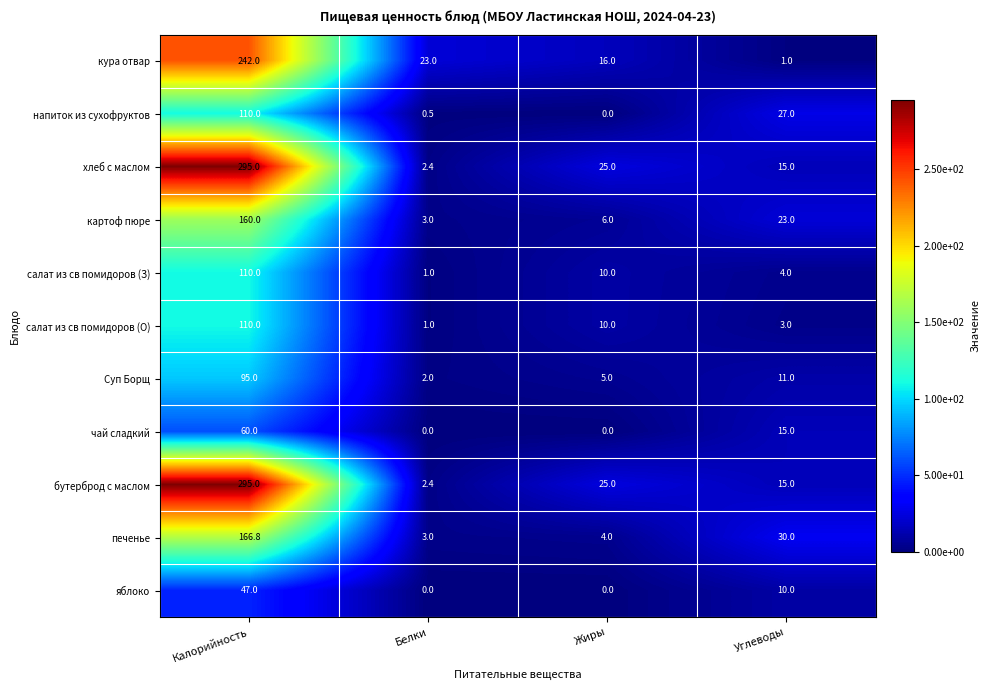

What is the sum of the картоф пюре values at Калорийность and Жиры?

166.0